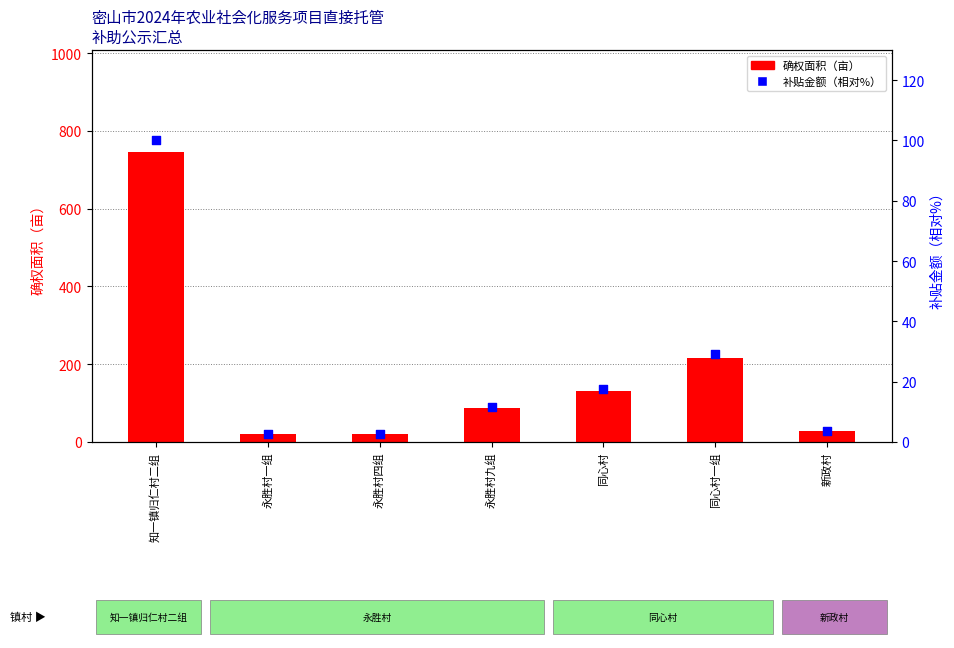

Which series contains the highest Y value?

农户托管地块中的确权面积（亩）